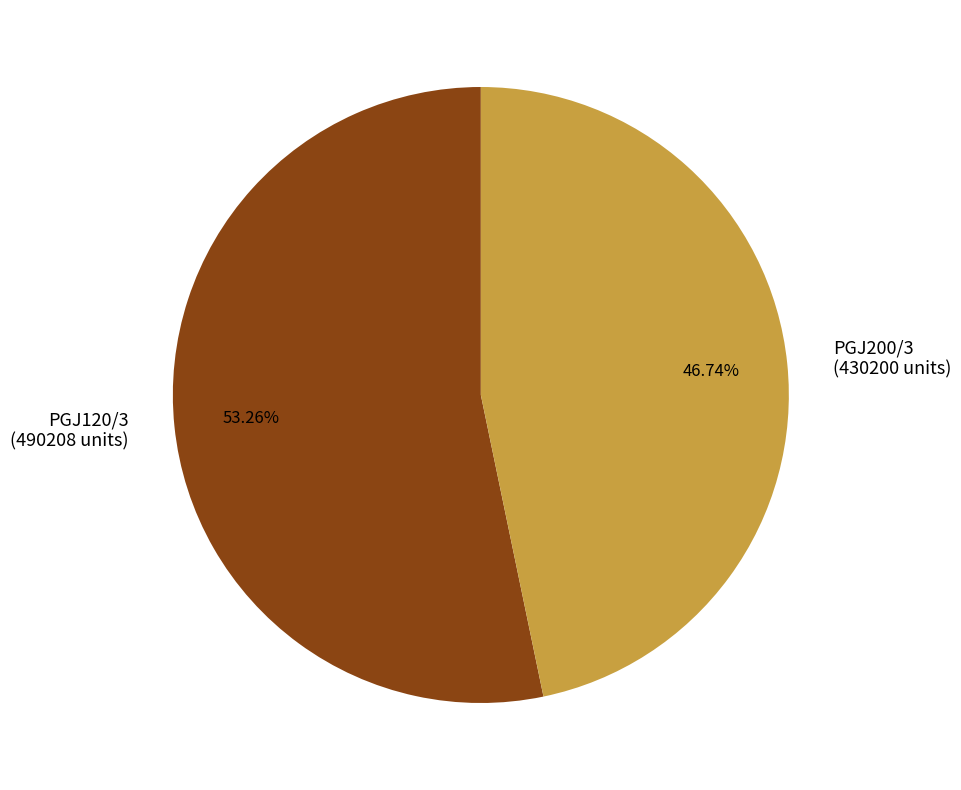

Does PGJ200/3 account for over 50% of the chart?

No